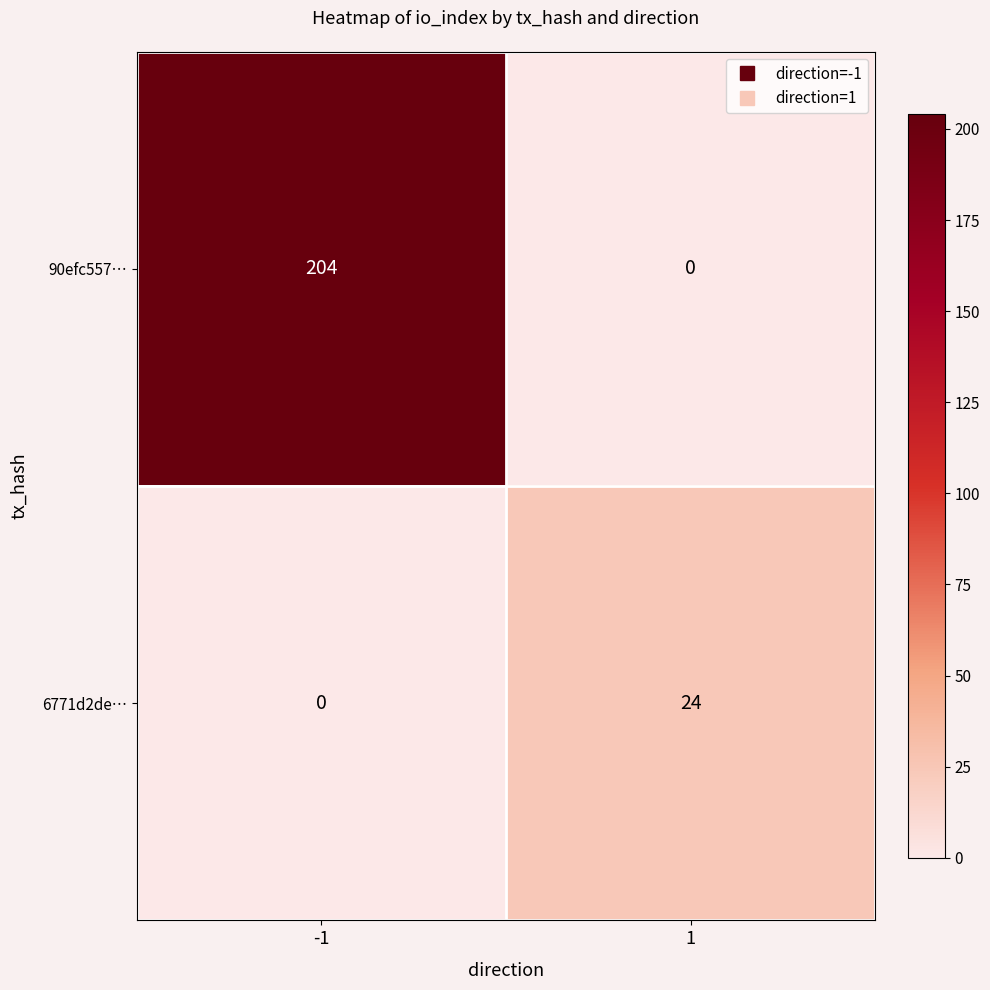

Which series has the largest total across all categories?

90efc557…